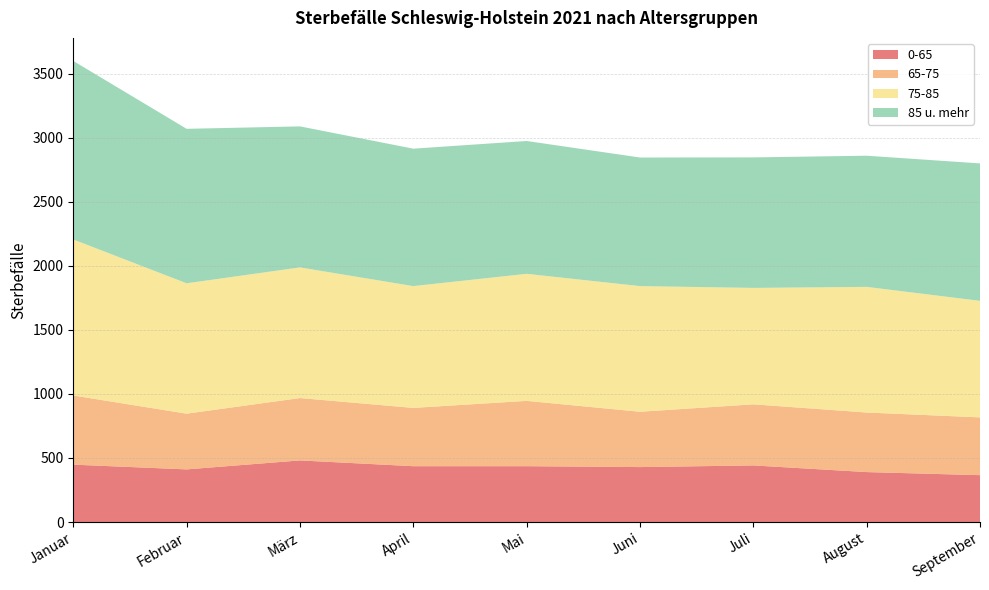

Reading left to right, transcribe all the data shown in this chart.

0-65: Januar=448	Februar=411	März=481	April=436	Mai=436	Juni=429	Juli=442	August=390	September=366
65-75: Januar=540	Februar=435	März=487	April=455	Mai=510	Juni=432	Juli=477	August=465	September=451
75-85: Januar=1218	Februar=1018	März=1020	April=951	Mai=992	Juni=981	Juli=909	August=981	September=910
85 u. mehr: Januar=1394	Februar=1206	März=1101	April=1073	Mai=1037	Juni=1004	Juli=1019	August=1024	September=1073